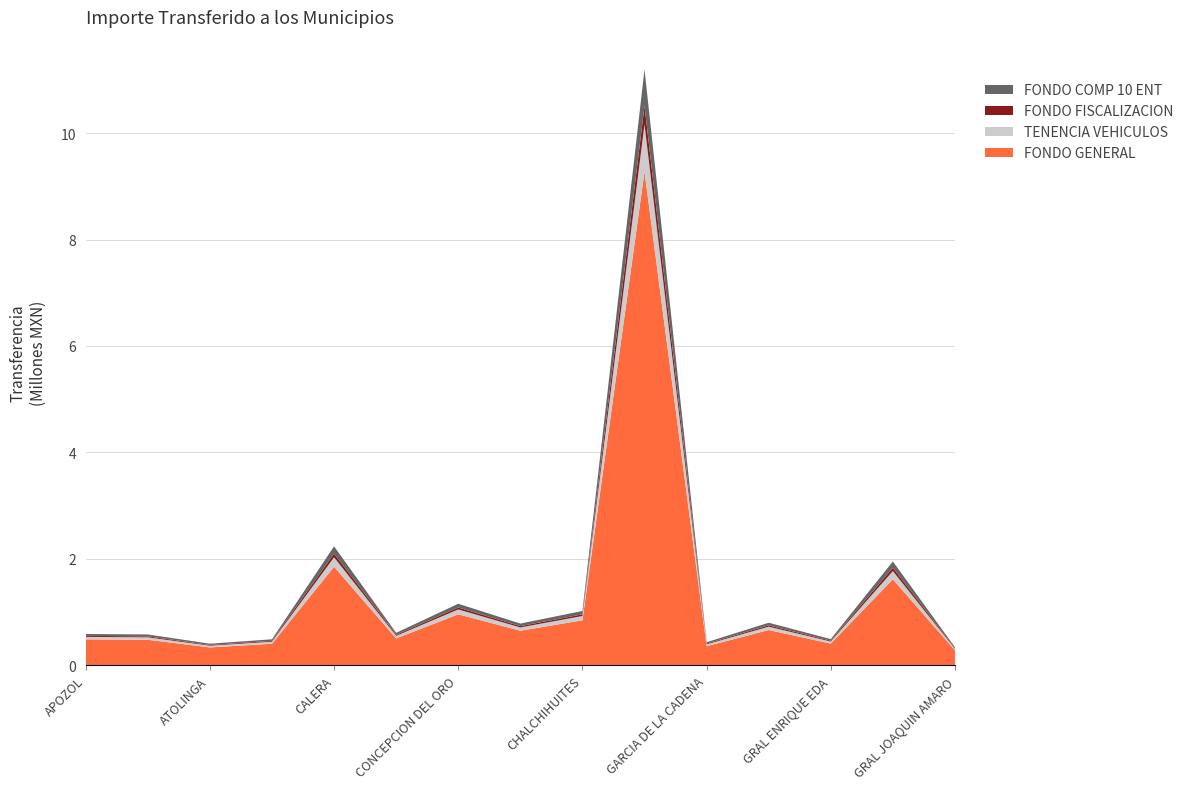

Reading right to left, extract all data points from this chart.

FONDO GENERAL: 281867	1617325	408528	663103	359860	9276821	846040	650177	958559	506027	1852663	405546	336808	480511	488187
TENENCIA VEHICULOS: 26969	154746	39088	63446	34431	887606	80949	62209	91715	48417	177263	38803	32226	45975	46710
FONDO FISCALIZACION: 10574	60672	15326	24876	13500	348012	31738	24391	35959	18983	69501	15214	12635	18026	18314
FONDO COMP 10 ENT: 20760	119118	30089	48838	26504	683247	62312	47886	70599	37269	136451	29869	24806	35390	35955